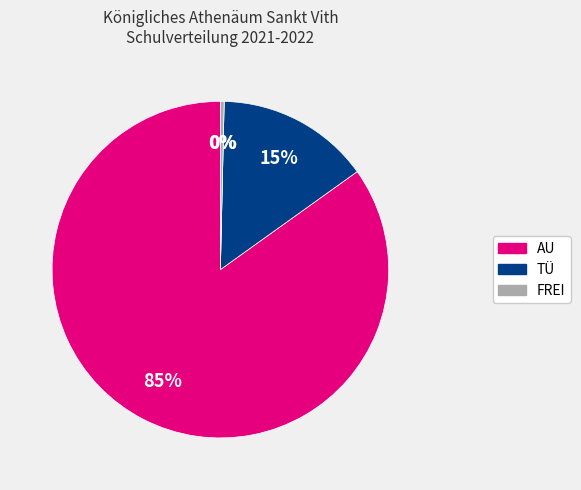

To the nearest percent, what is the average slice percentage?

25%